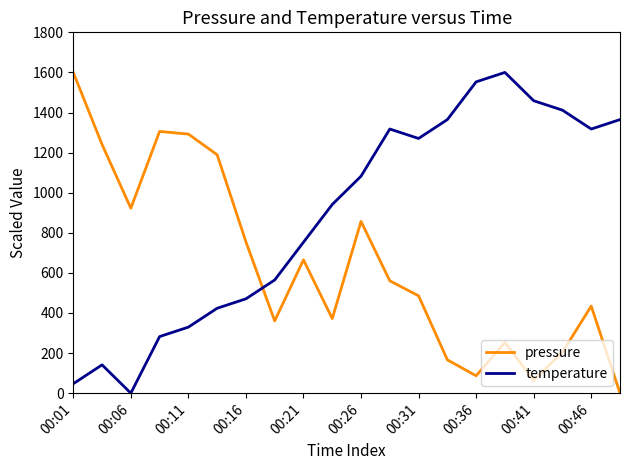

List the series in order of their overall mean, lowest first.

pressure, temperature